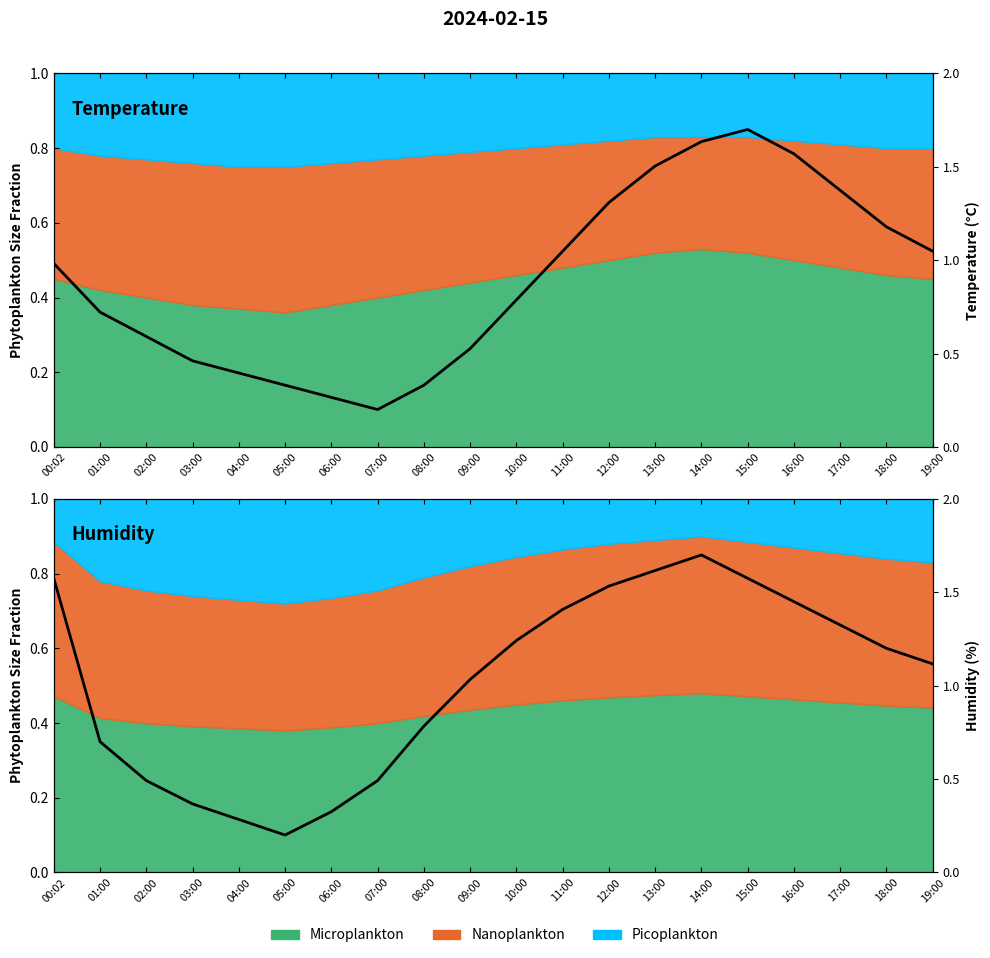

Does the chart have visible grid lines?

No